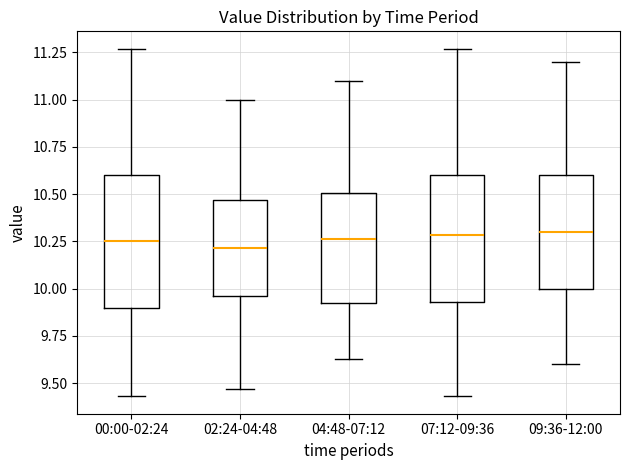

Where does the lower whisker of the box for 07:12-09:36 end on the y-axis? The values are not printed on the chart, so give them approximately, as read against the axis.

9.45